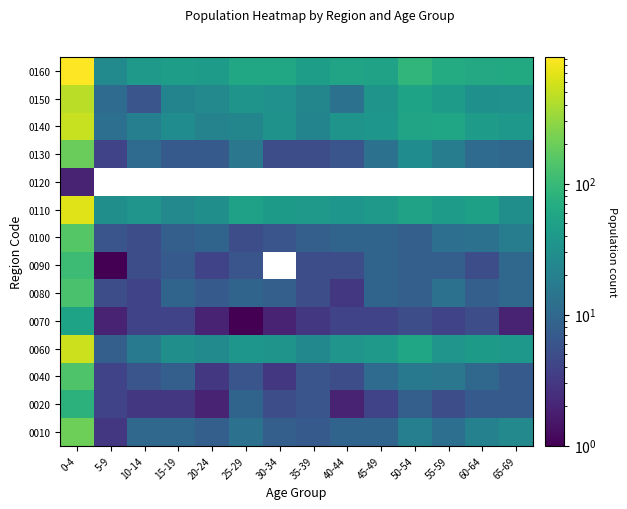

Reading left to right, what are all the values shown in this chart?

0010: 0-4=204	5-9=3	10-14=10	15-19=10	20-24=8	25-29=13	30-34=8	35-39=7	40-44=9	45-49=9	50-54=19	55-59=12	60-64=20	65-69=25
0020: 0-4=80	5-9=4	10-14=3	15-19=3	20-24=2	25-29=9	30-34=5	35-39=6	40-44=2	45-49=4	50-54=8	55-59=5	60-64=7	65-69=7
0040: 0-4=142	5-9=4	10-14=6	15-19=8	20-24=3	25-29=6	30-34=3	35-39=6	40-44=5	45-49=11	50-54=16	55-59=15	60-64=10	65-69=7
0060: 0-4=552	5-9=8	10-14=17	15-19=30	20-24=26	25-29=36	30-34=34	35-39=24	40-44=35	45-49=39	50-54=57	55-59=35	60-64=41	65-69=38
0070: 0-4=53	5-9=2	10-14=4	15-19=4	20-24=2	25-29=1	30-34=2	35-39=3	40-44=4	45-49=4	50-54=5	55-59=4	60-64=5	65-69=2
0080: 0-4=130	5-9=5	10-14=4	15-19=9	20-24=7	25-29=9	30-34=8	35-39=5	40-44=3	45-49=9	50-54=8	55-59=13	60-64=8	65-69=10
0090: 0-4=107	5-9=1	10-14=5	15-19=7	20-24=4	25-29=6	30-34=0	35-39=5	40-44=5	45-49=9	50-54=8	55-59=8	60-64=5	65-69=10
0100: 0-4=154	5-9=6	10-14=5	15-19=8	20-24=9	25-29=5	30-34=6	35-39=8	40-44=9	45-49=9	50-54=8	55-59=12	60-64=13	65-69=18
0110: 0-4=655	5-9=30	10-14=35	15-19=25	20-24=30	25-29=50	30-34=41	35-39=39	40-44=36	45-49=39	50-54=51	55-59=44	60-64=48	65-69=30
0120: 0-4=2	5-9=0	10-14=0	15-19=0	20-24=0	25-29=0	30-34=0	35-39=0	40-44=0	45-49=0	50-54=0	55-59=0	60-64=0	65-69=0
0130: 0-4=193	5-9=4	10-14=11	15-19=7	20-24=7	25-29=15	30-34=5	35-39=5	40-44=6	45-49=13	50-54=28	55-59=18	60-64=11	65-69=10
0140: 0-4=524	5-9=12	10-14=19	15-19=28	20-24=21	25-29=23	30-34=33	35-39=22	40-44=34	45-49=36	50-54=54	55-59=56	60-64=43	65-69=38
0150: 0-4=458	5-9=11	10-14=6	15-19=22	20-24=25	25-29=34	30-34=32	35-39=23	40-44=13	45-49=34	50-54=53	55-59=42	60-64=31	65-69=32
0160: 0-4=926	5-9=26	10-14=40	15-19=45	20-24=42	25-29=60	30-34=58	35-39=46	40-44=54	45-49=51	50-54=89	55-59=67	60-64=61	65-69=63